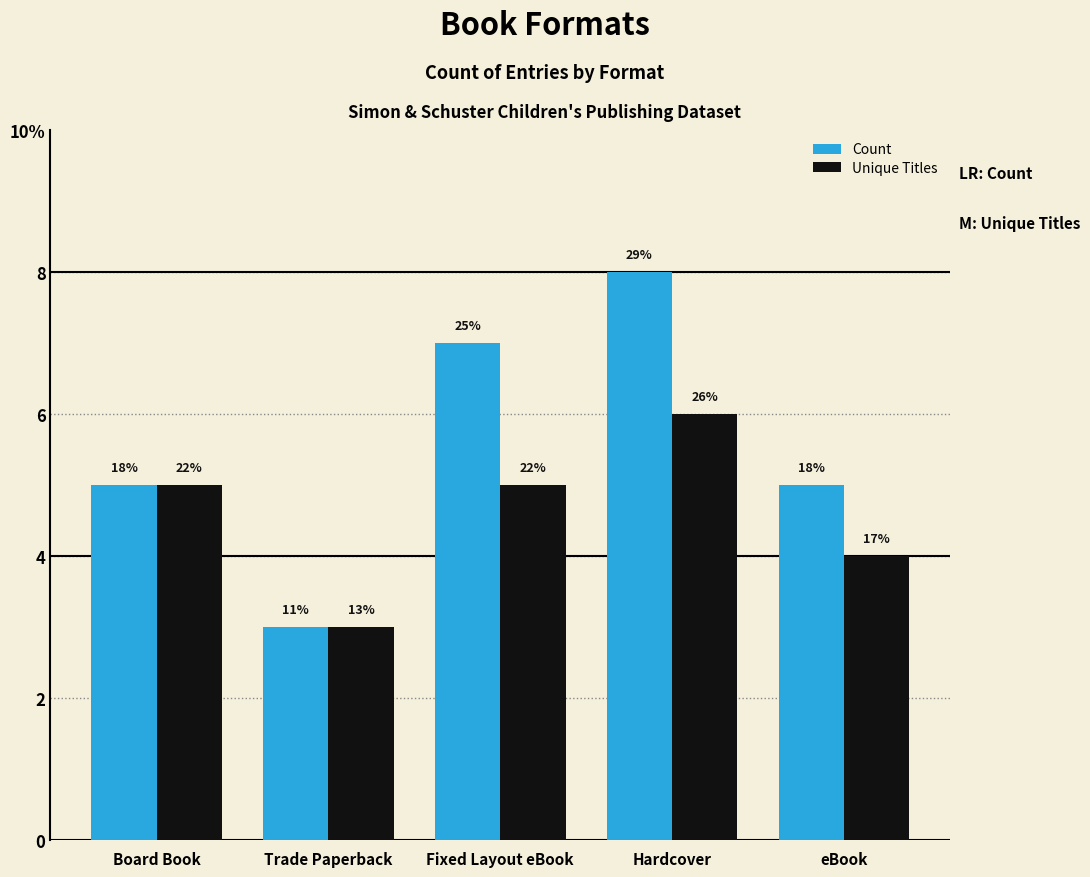

The Unique Titles series shows 4 at eBook. True or false?

True